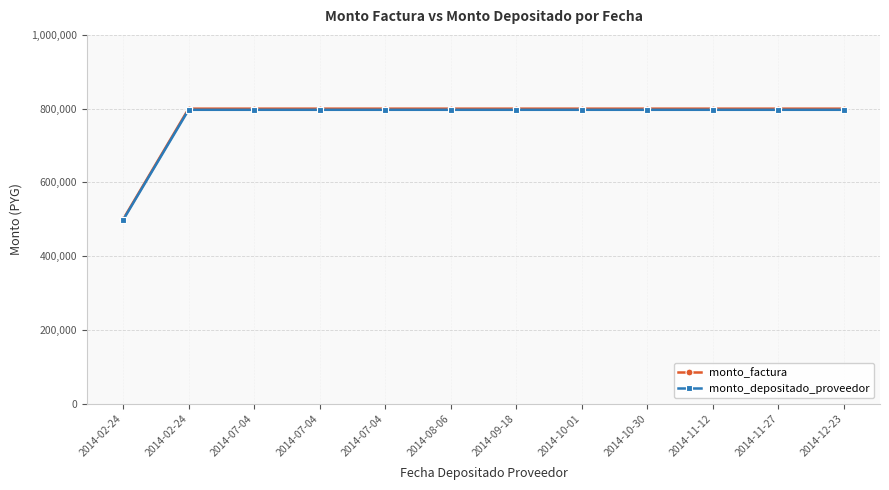

Does the chart have visible grid lines?

Yes